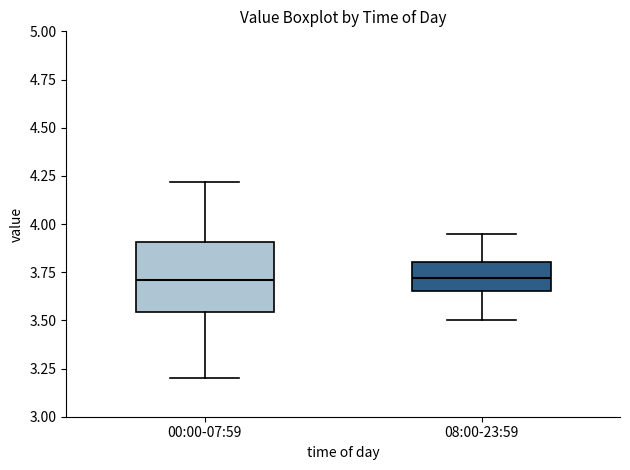

Reading left to right, transcribe this box plot: for each box, give where its median line is, the range the box spans, and where its two whiskers end, as read against the y-axis. The values are not printed on the chart, so give them approximately, as read against the axis.

00:00-07:59: median 3.70, box 3.55 to 3.90, whiskers 3.20 to 4.20
08:00-23:59: median 3.70, box 3.65 to 3.80, whiskers 3.50 to 3.95